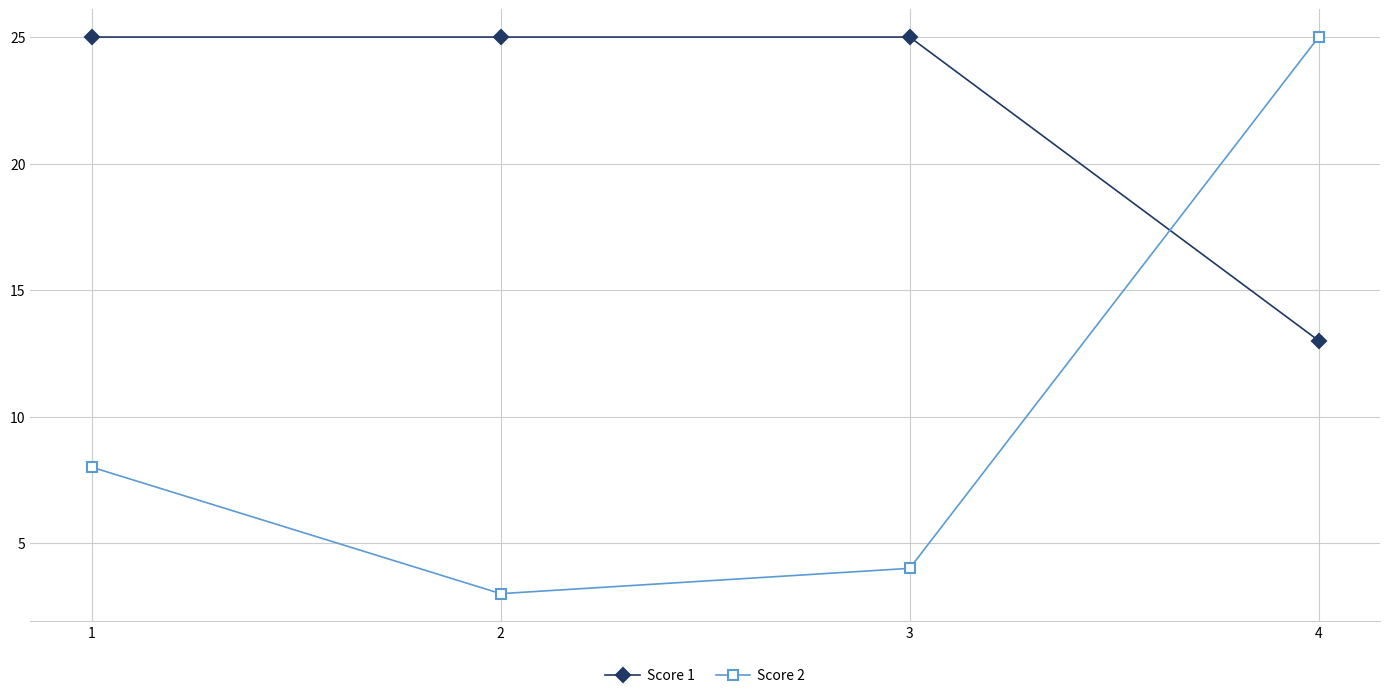

What are all the series names shown in the legend?

Score 1, Score 2